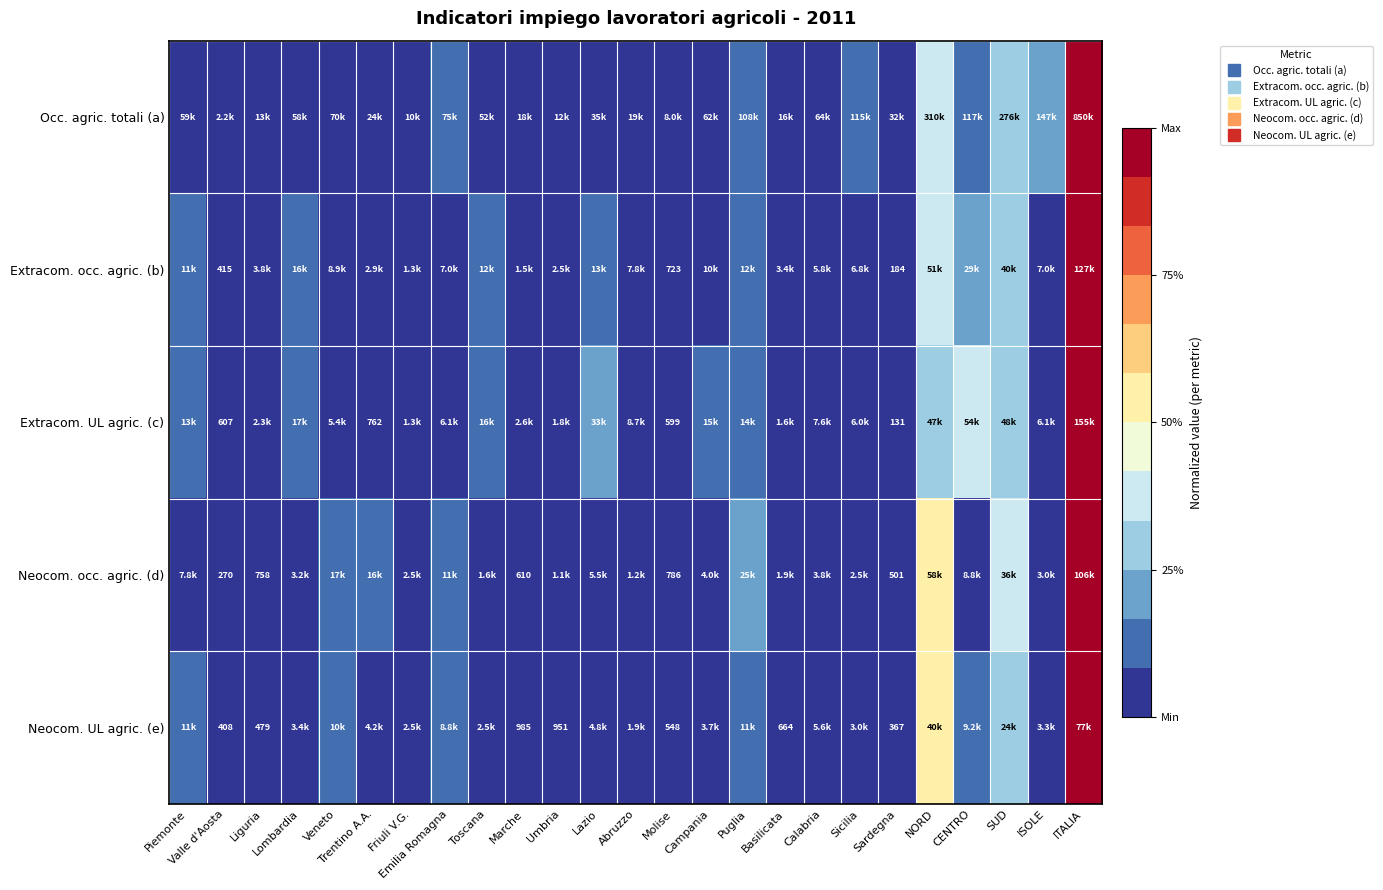

At which label does Occ. agric. totali (a) reach its minimum?

Valle d'Aosta